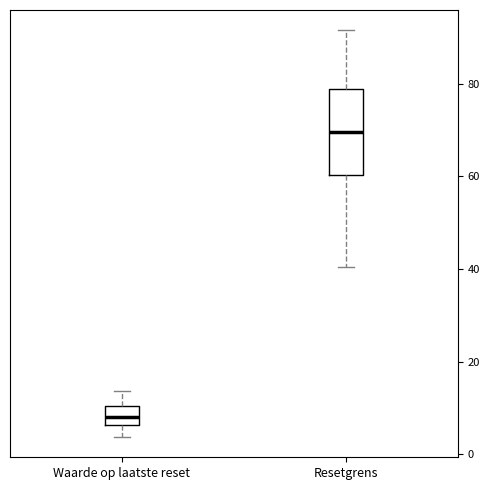

Reading left to right, transcribe this box plot: for each box, give where its median line is, the range the box spans, and where its two whiskers end, as read against the y-axis. The values are not printed on the chart, so give them approximately, as read against the axis.

Waarde op laatste reset: median 8, box 6 to 10, whiskers 4 to 14
Resetgrens: median 70, box 60 to 78, whiskers 40 to 92